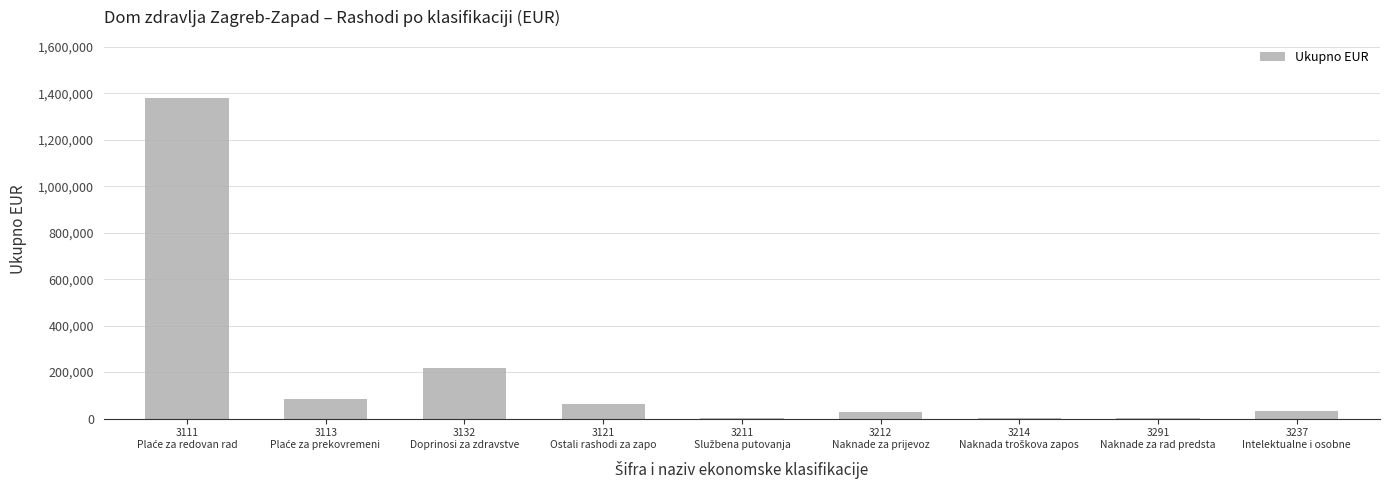

What is the greatest value displayed?

1381991.6